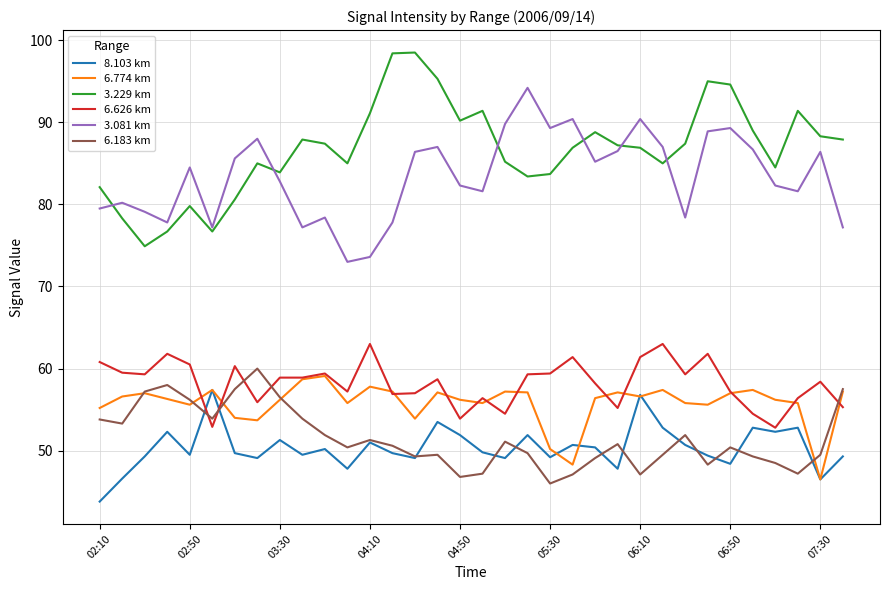

What is the greatest value displayed?

98.5